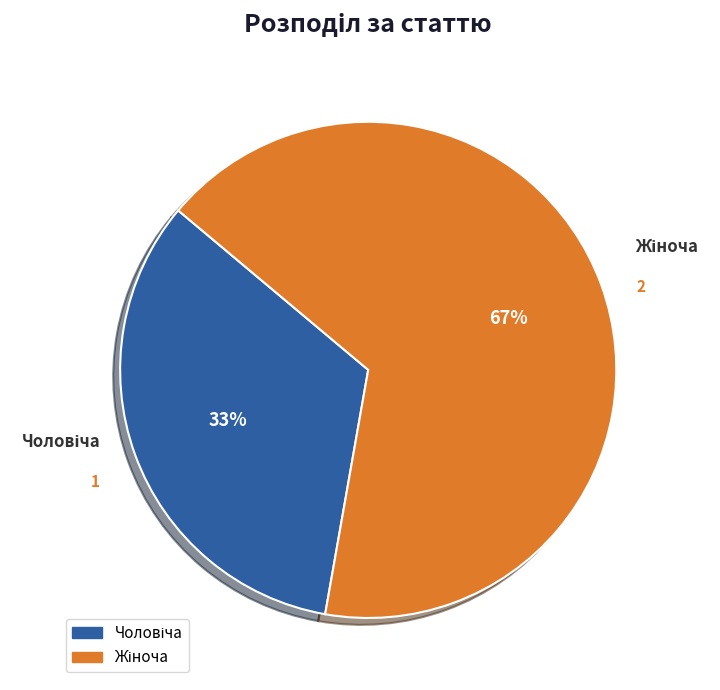

To the nearest percent, what is the average slice percentage?

50%